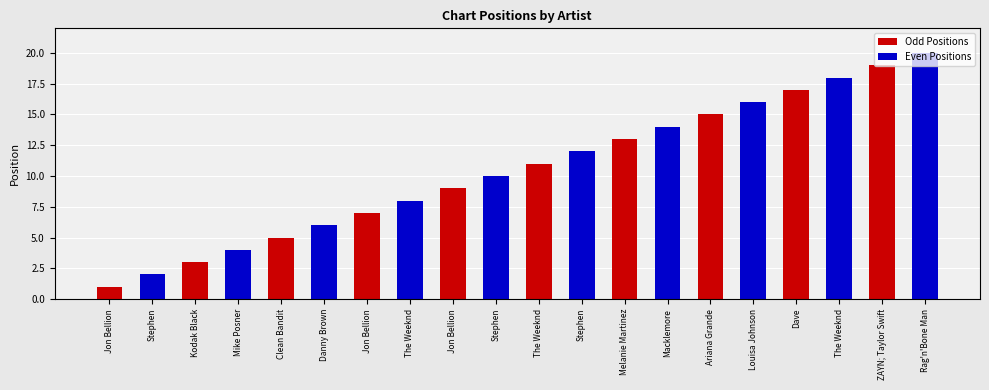

How many bars are there in total?

20